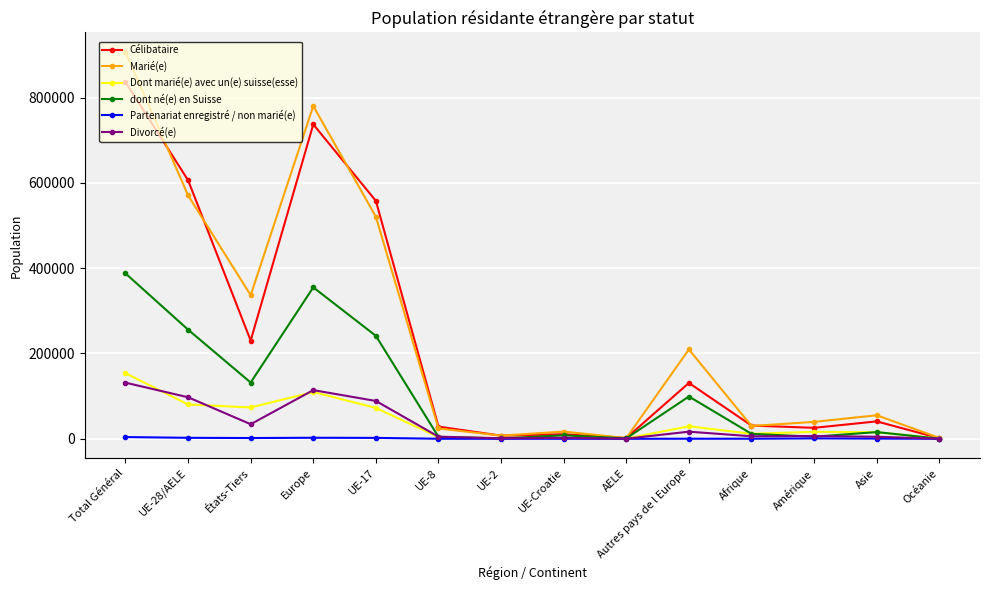

How many lines are shown in the chart?

6